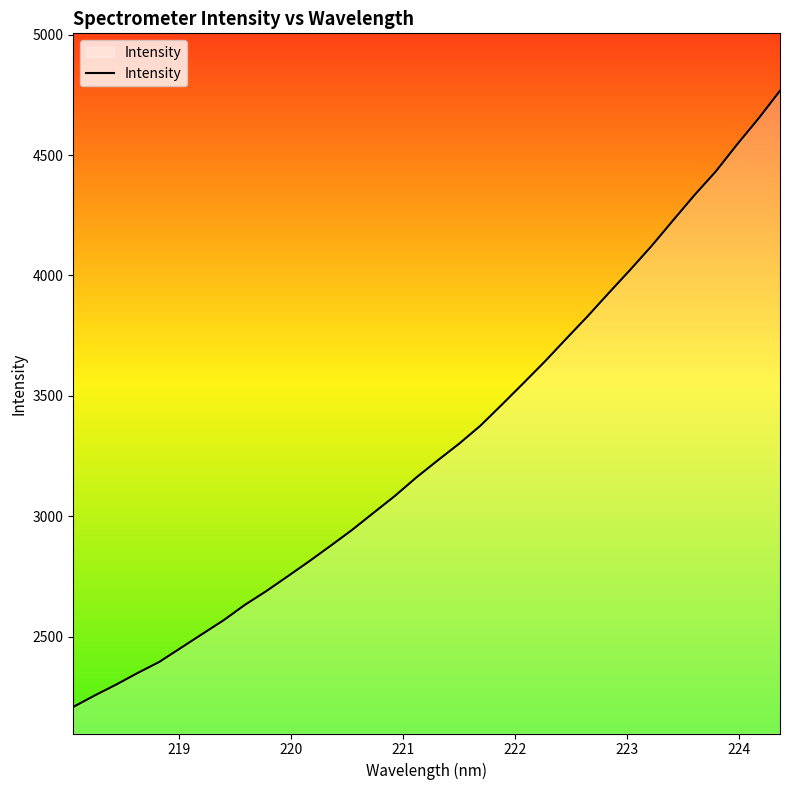

What is the minimum value shown in the chart?

2207.9